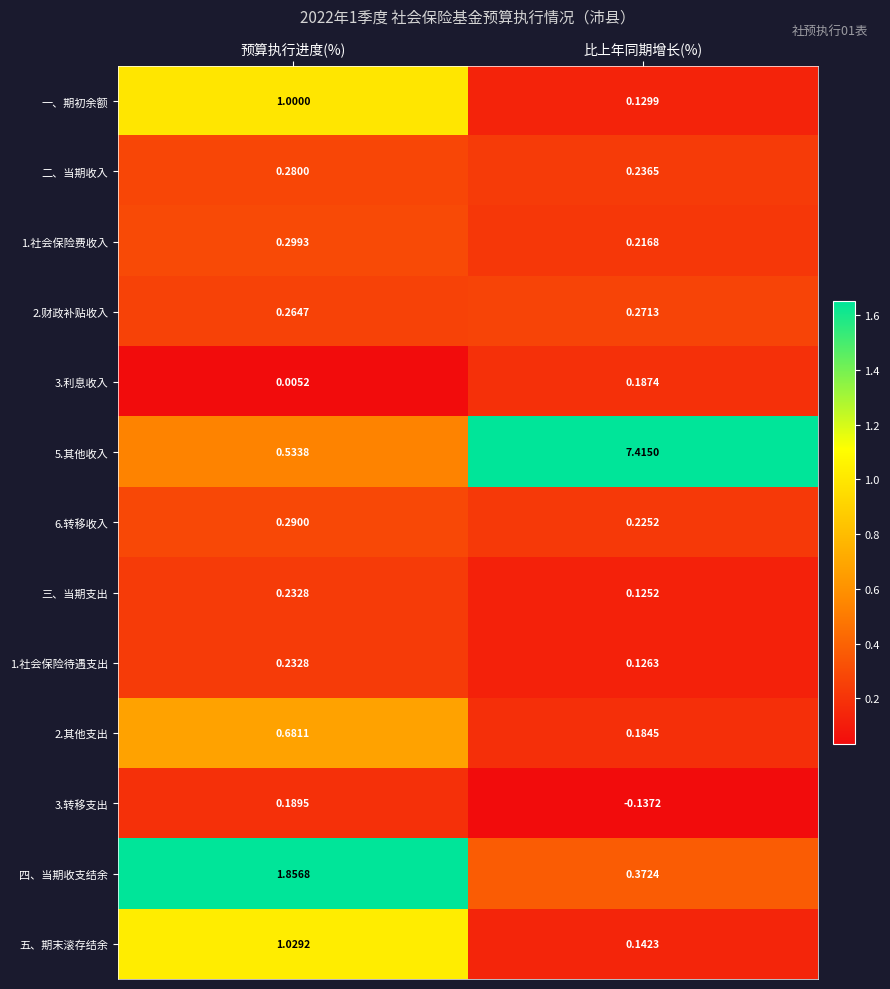

At which label is 6.转移收入 closest to 0?

比上年同期增长(%)